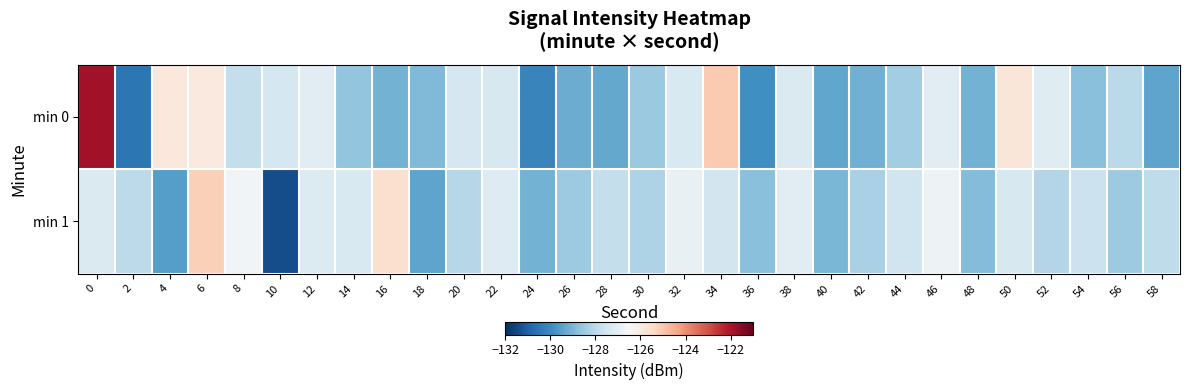

List the series in order of their peak value, lowest first.

min 1, min 0